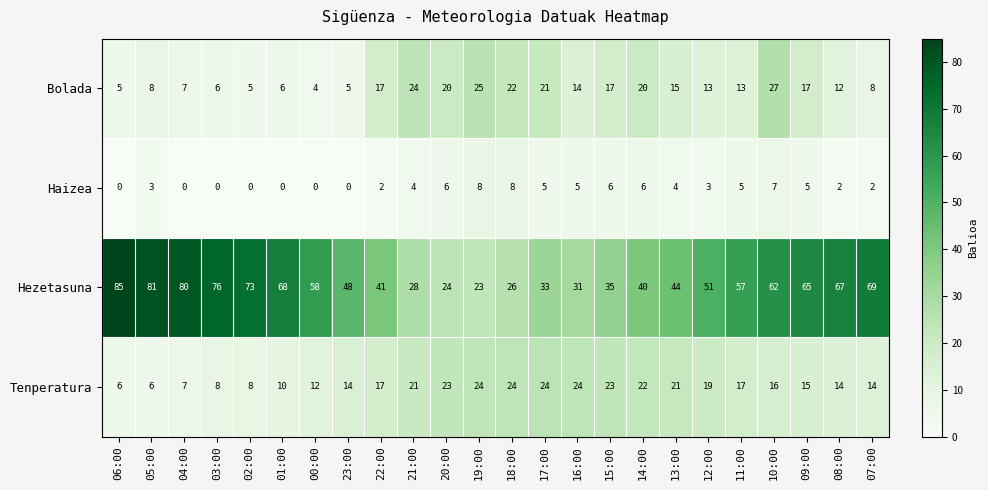

True or false: Hezetasuna has a value of 120 at 08:00.

False